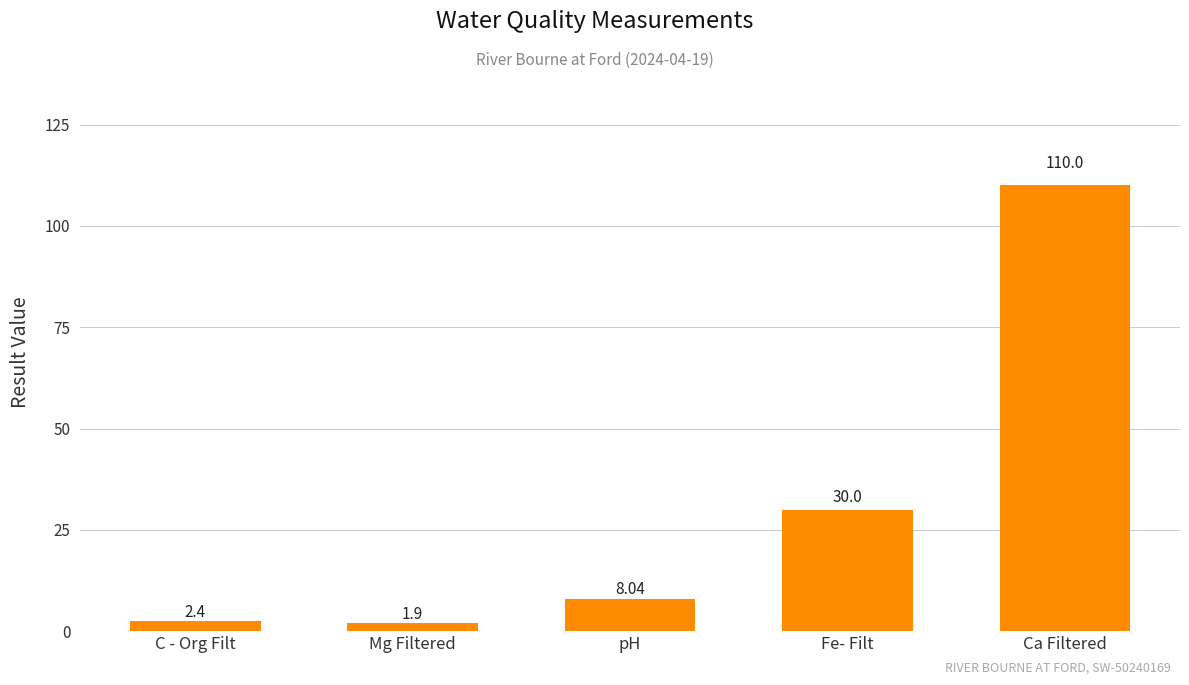

Read the value at pH.

8.0